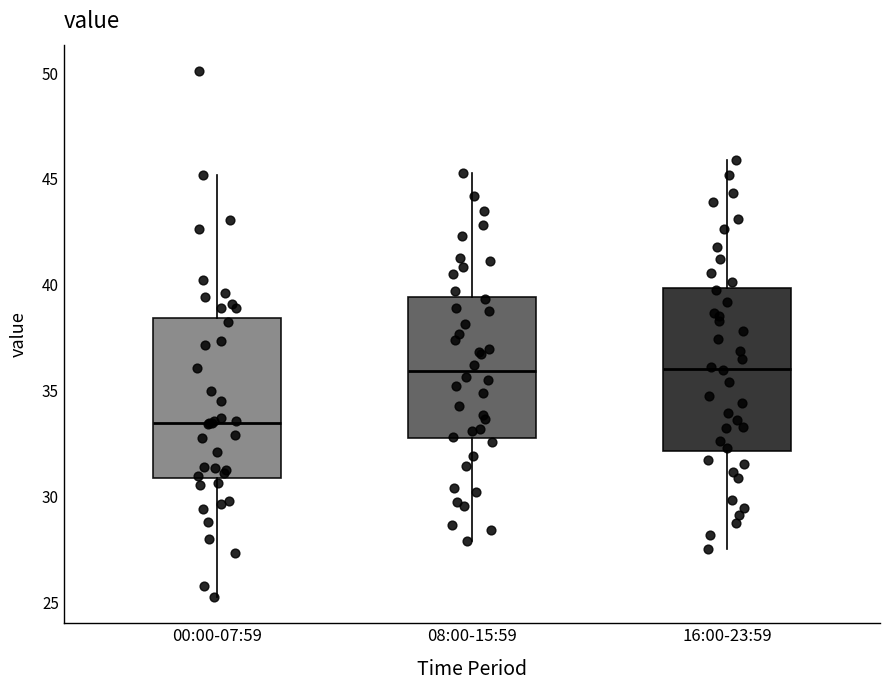

Reading left to right, transcribe this box plot: for each box, give where its median line is, the range the box spans, and where its two whiskers end, as read against the y-axis. The values are not printed on the chart, so give them approximately, as read against the axis.

00:00-07:59: median 33.5, box 31.0 to 38.5, whiskers 25.5 to 45.0
08:00-15:59: median 36.0, box 32.5 to 39.5, whiskers 28.0 to 45.5
16:00-23:59: median 36.0, box 32.0 to 40.0, whiskers 27.5 to 46.0